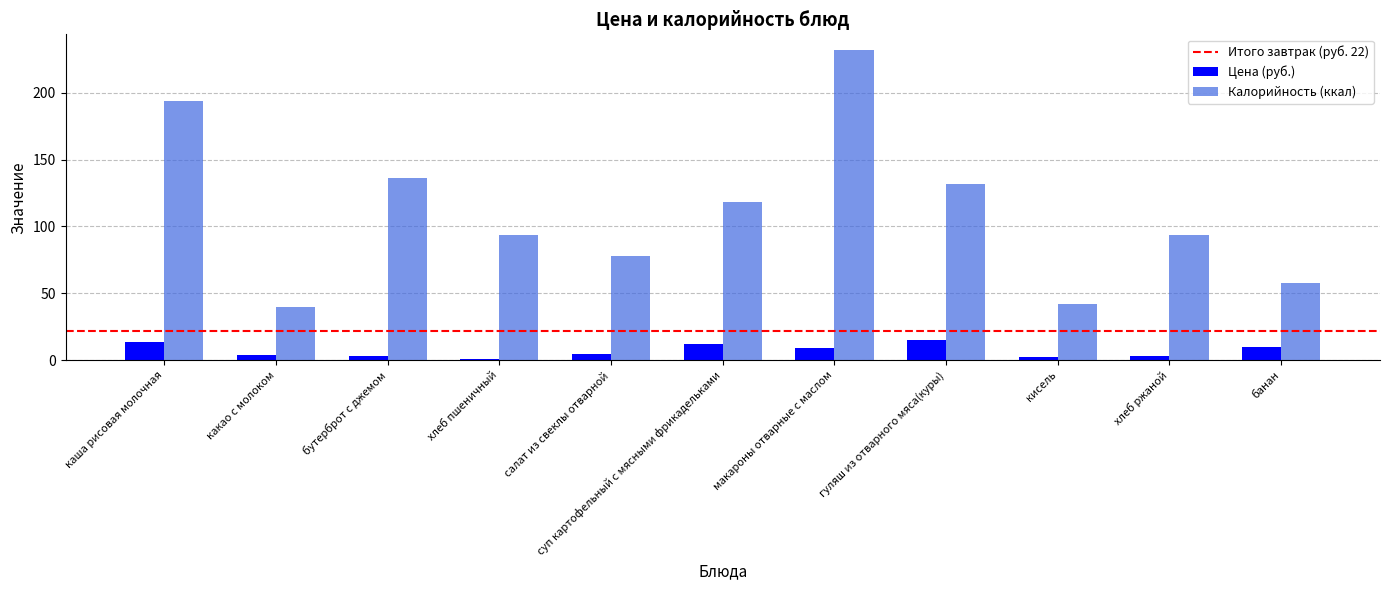

What is the label of the 2nd bar from the right?

хлеб ржаной